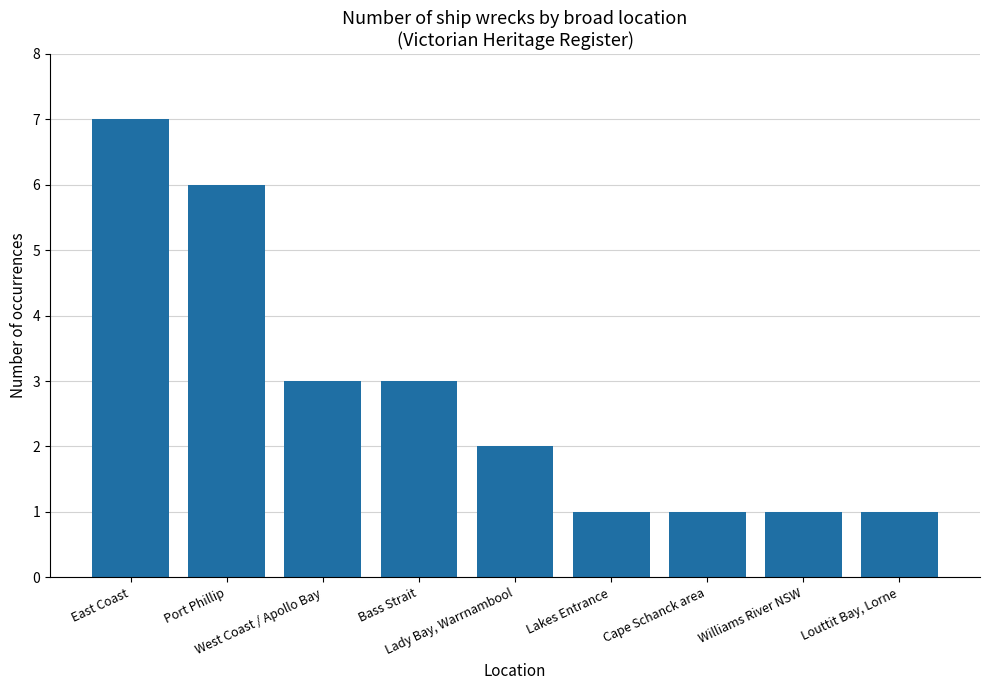

What is the maximum value shown in the chart?

7